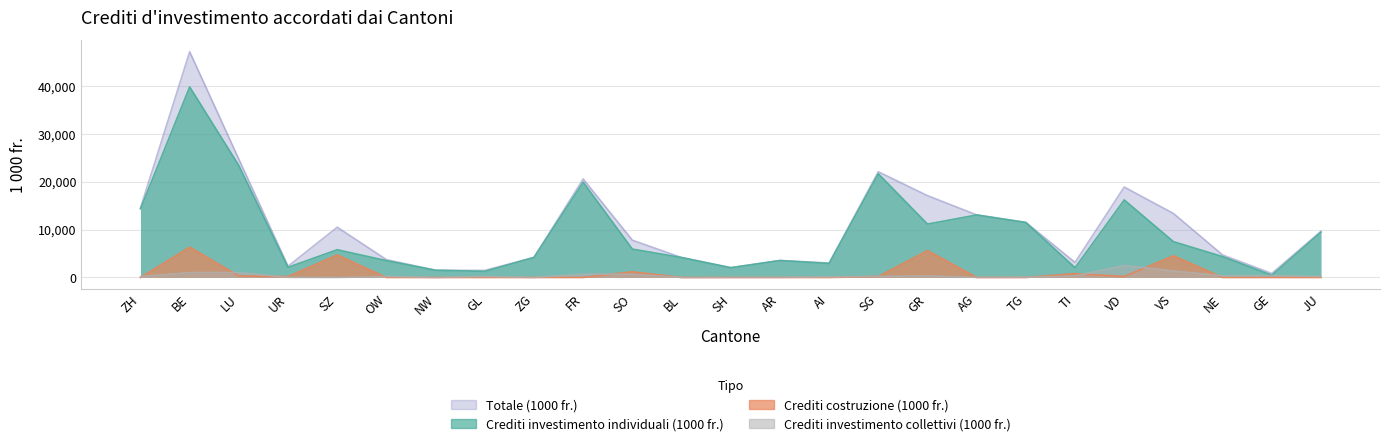

After their last crossing, which series has the higher values: Crediti costruzione (1000 fr.) or Crediti investimento collettivi (1000 fr.)?

Crediti investimento collettivi (1000 fr.)